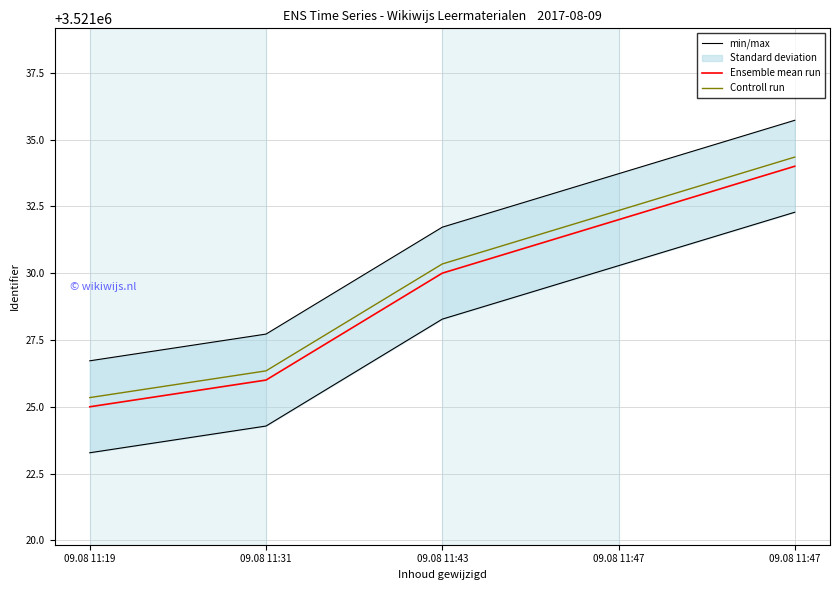

Is it true that min/max equals 1084163.4 at 09.08 11:47?

False